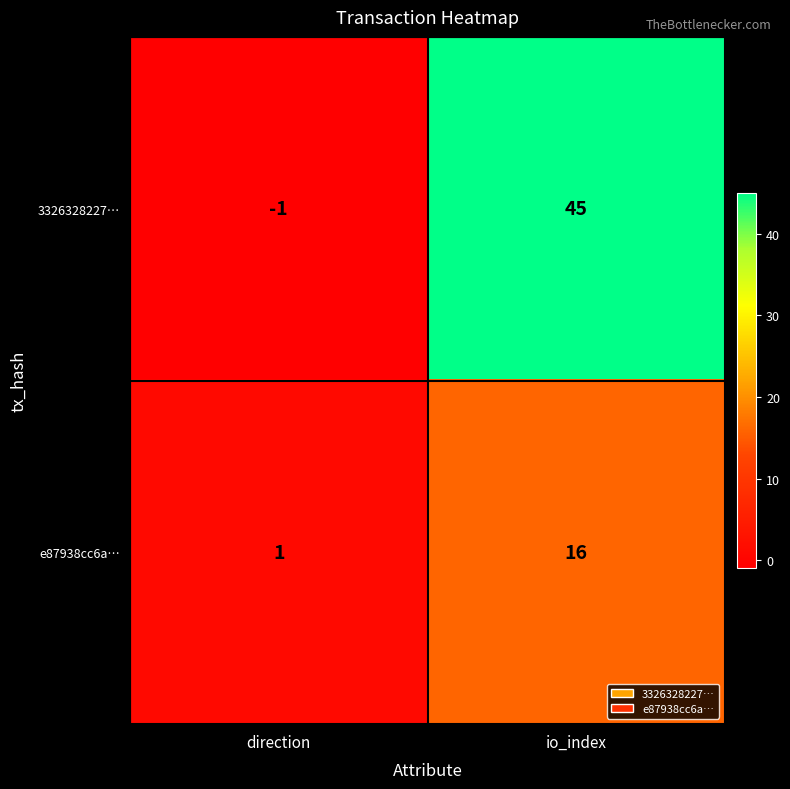

At which label does 3326328227… reach its peak?

io_index